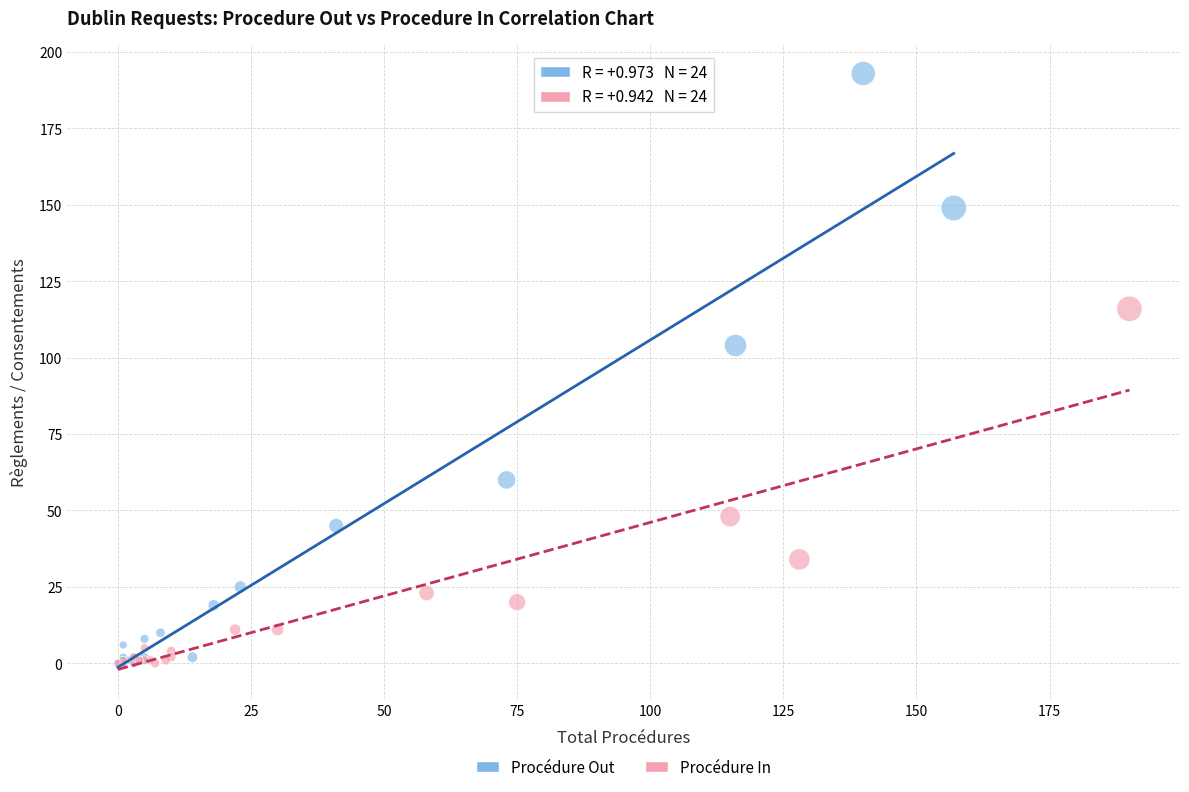

Which series reaches the maximum Y coordinate?

Procédure Out